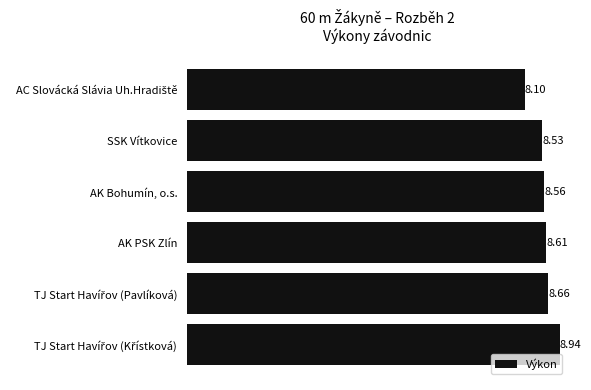

How many bars are there in total?

6